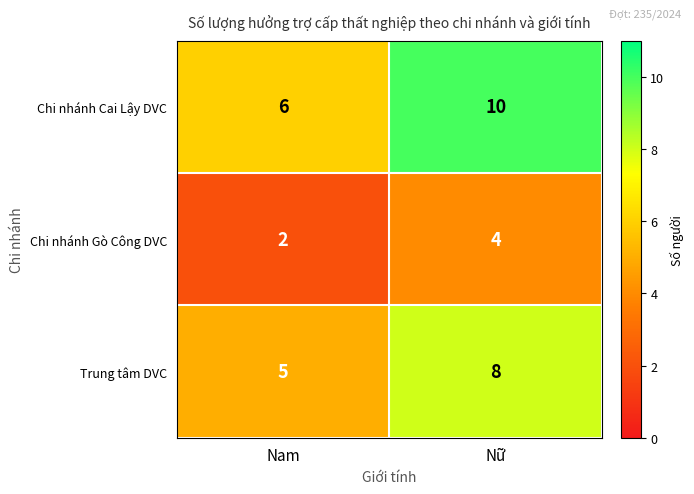

What is the minimum value shown in the chart?

2